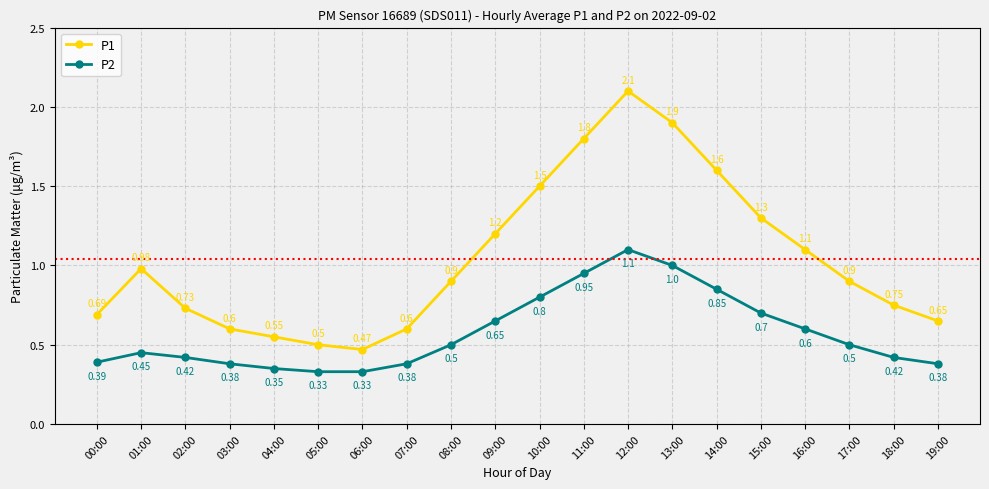

Does the chart display data point markers on the line(s)?

Yes